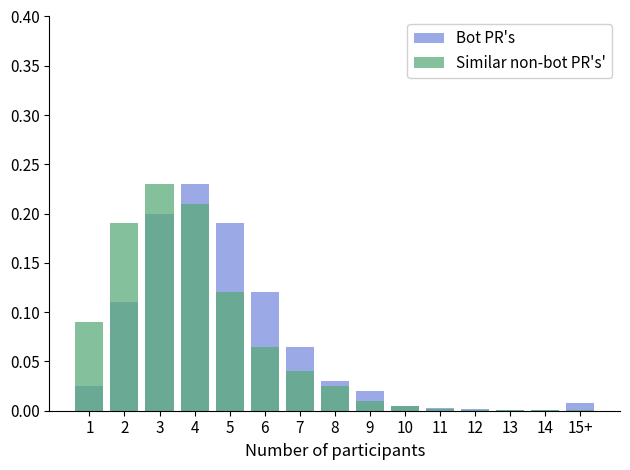

Which category has the lowest value in the Similar non-bot PR's' series?

12